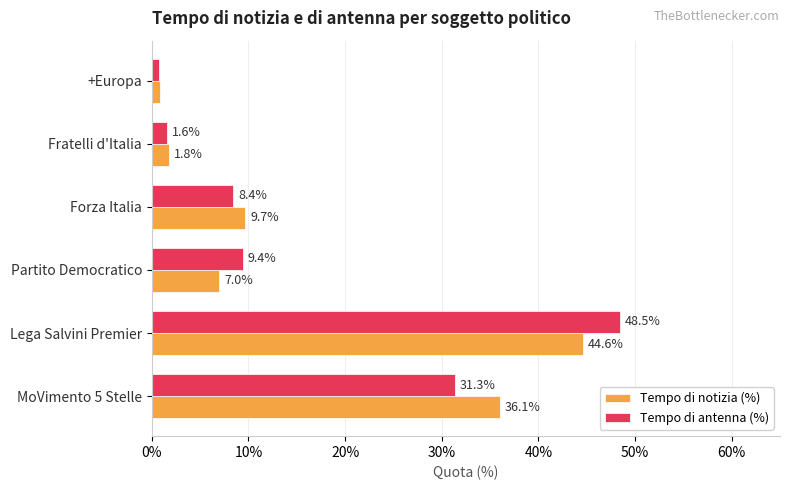

What are all the series names shown in the legend?

Tempo di notizia (%), Tempo di antenna (%)